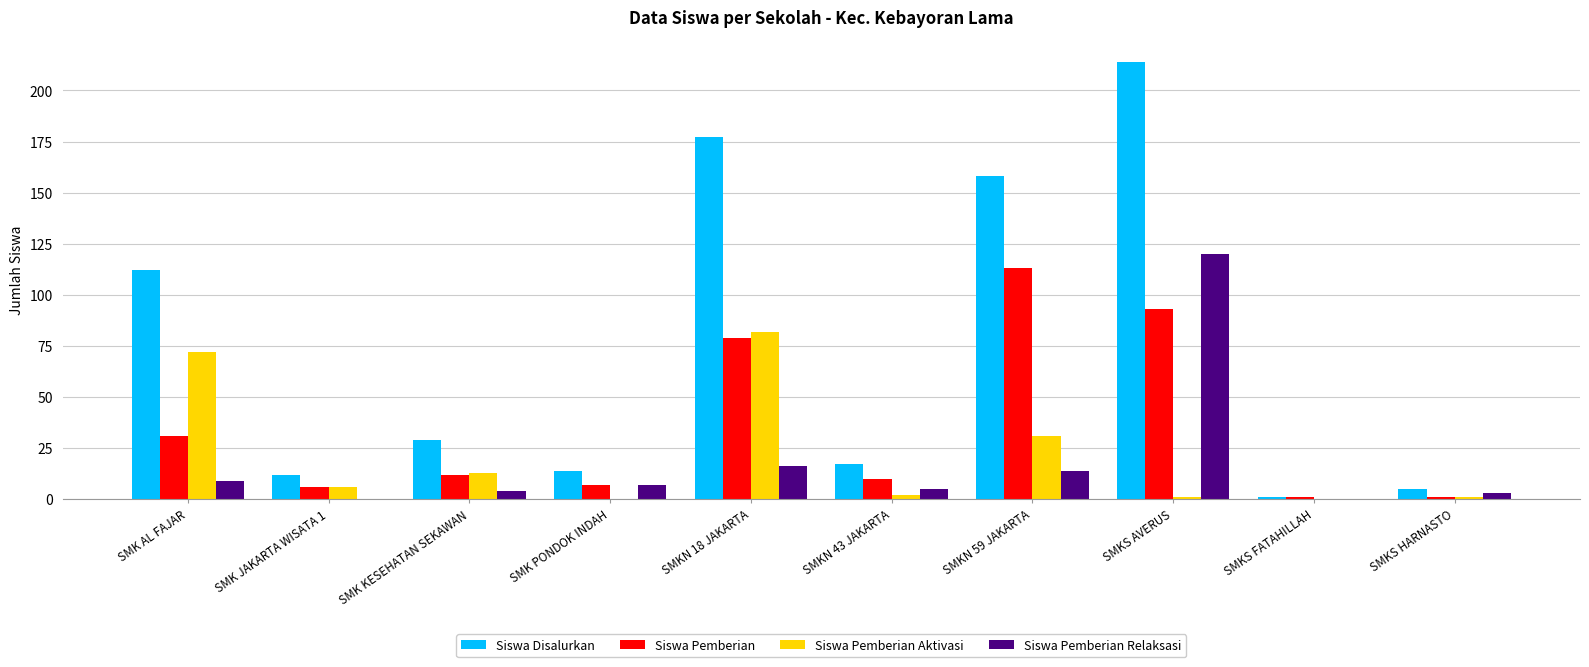

What is the sum of the Siswa Disalurkan values at SMKS HARNASTO and SMKS FATAHILLAH?

6